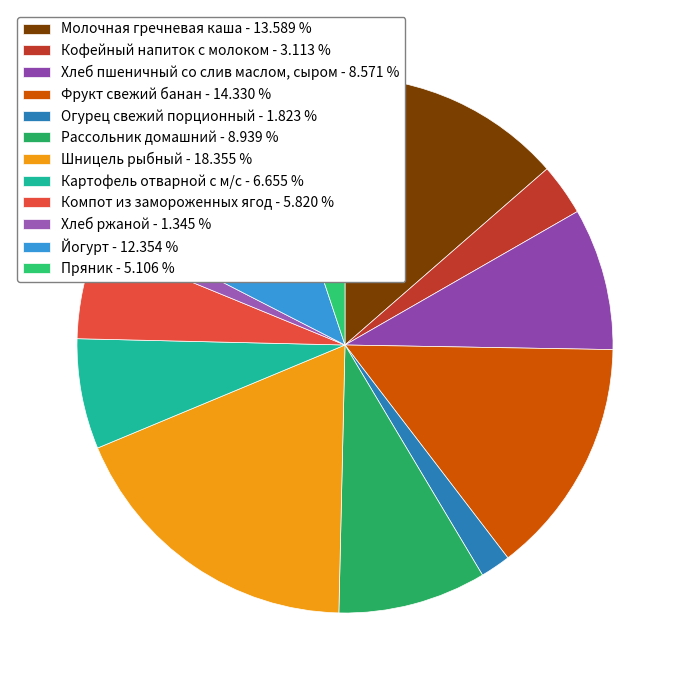

To the nearest percent, what is the average slice percentage?

8%